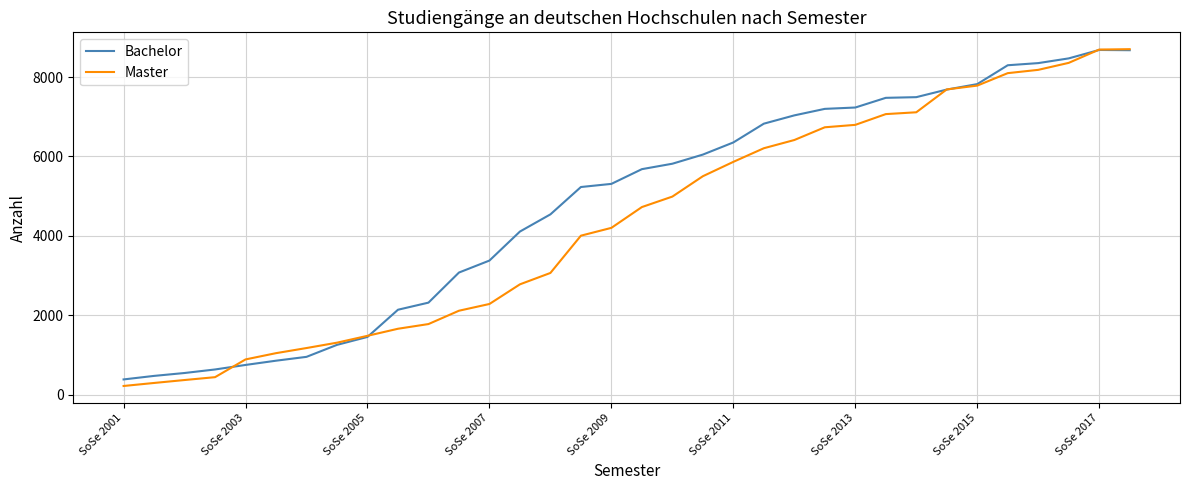

List the series in order of their overall mean, lowest first.

Master, Bachelor